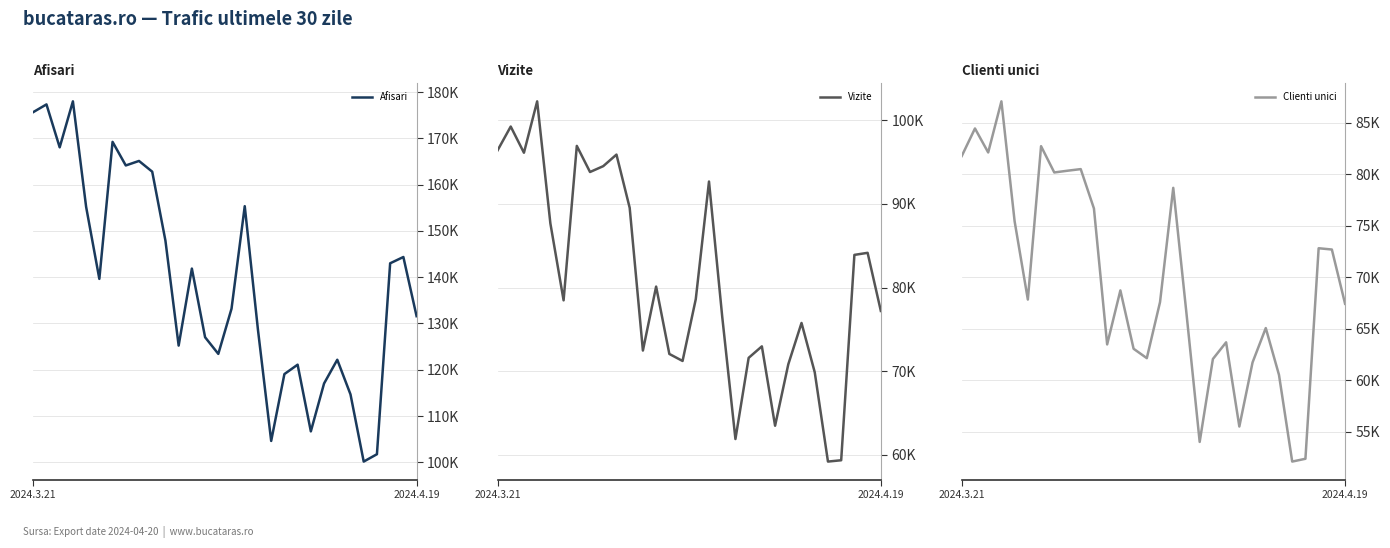

Rank the series at 18 from highest to lowest value.

Afisari, Vizite, Clienti unici